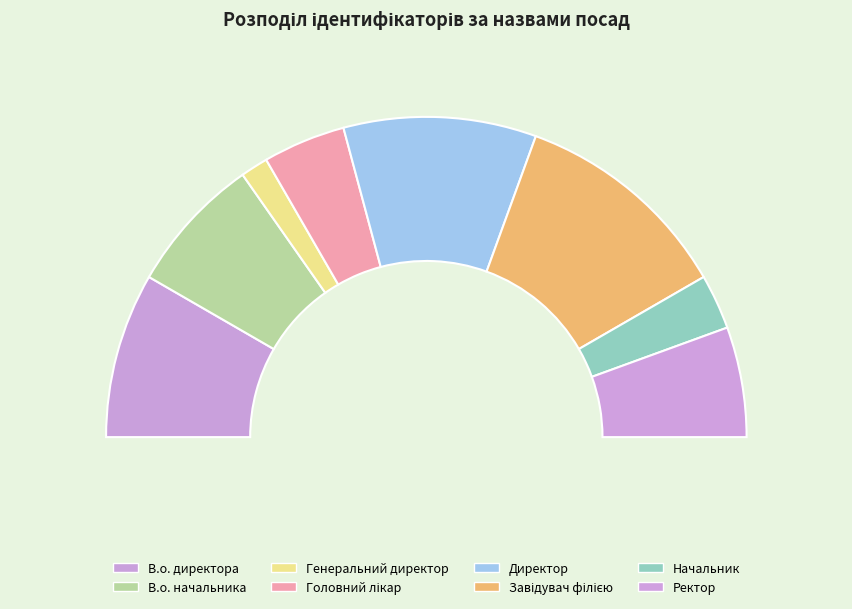

How many segments does this pie chart have?

8